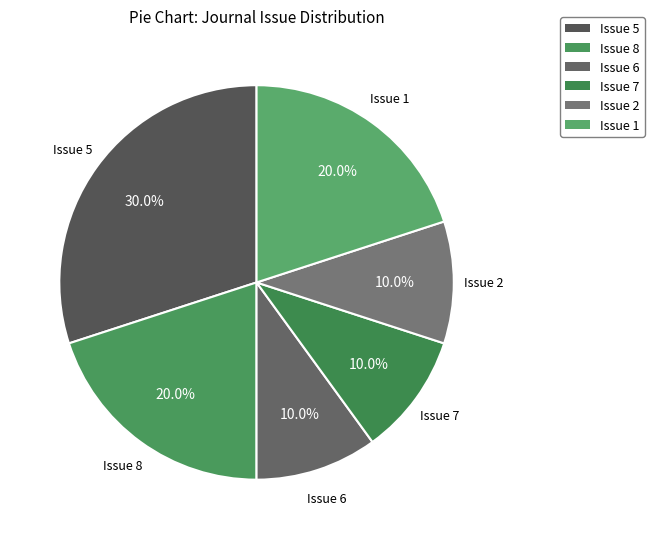

Count the number of slices in the pie.

6